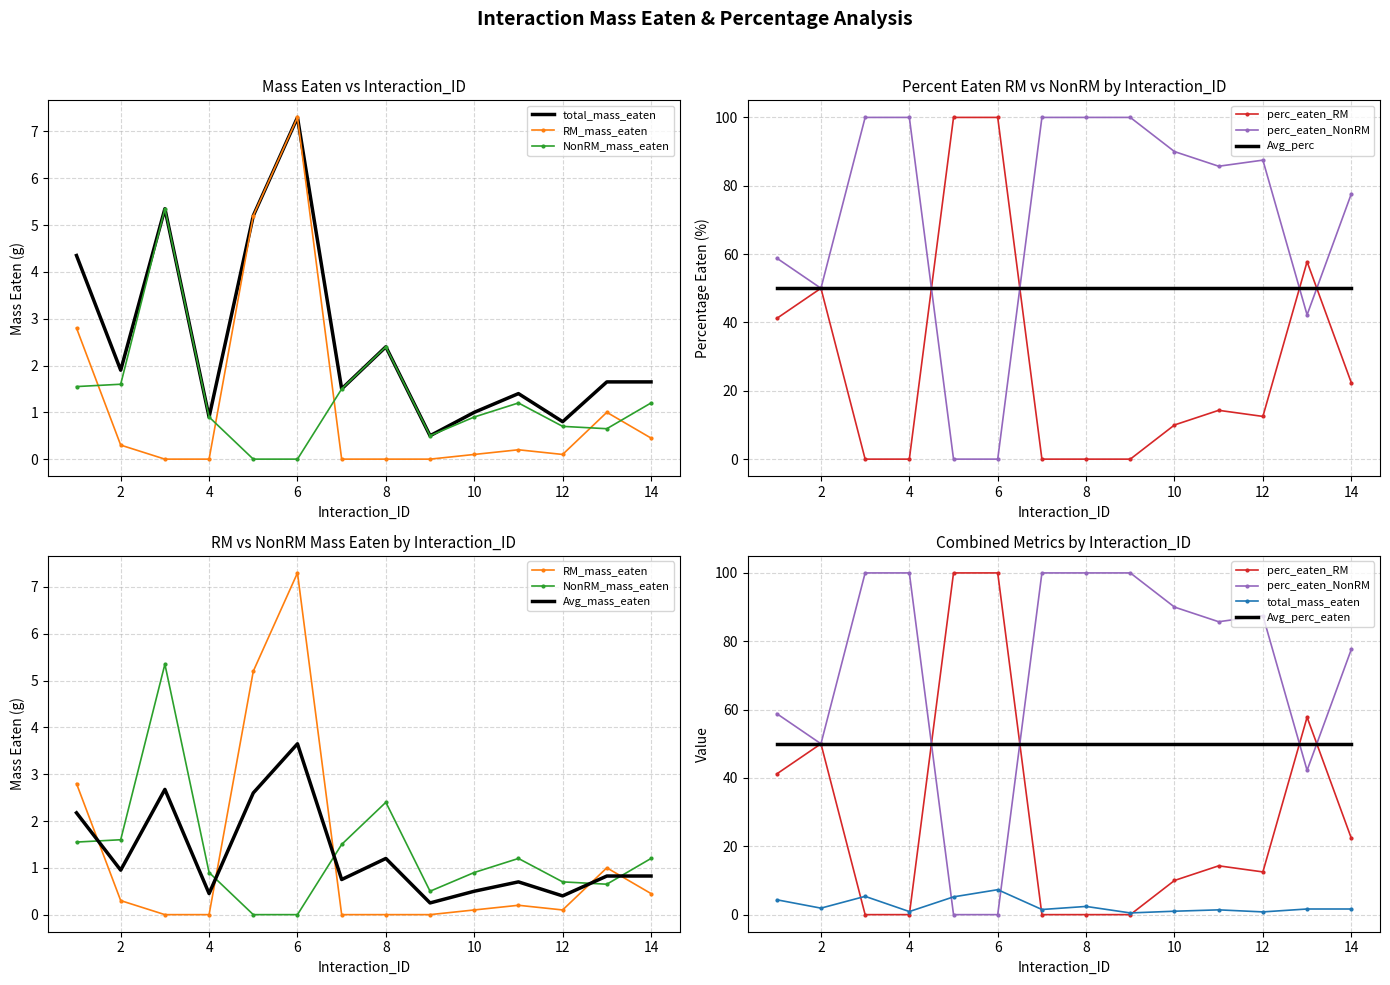

What is the highest value of the perc_eaten_RM series?

100.0